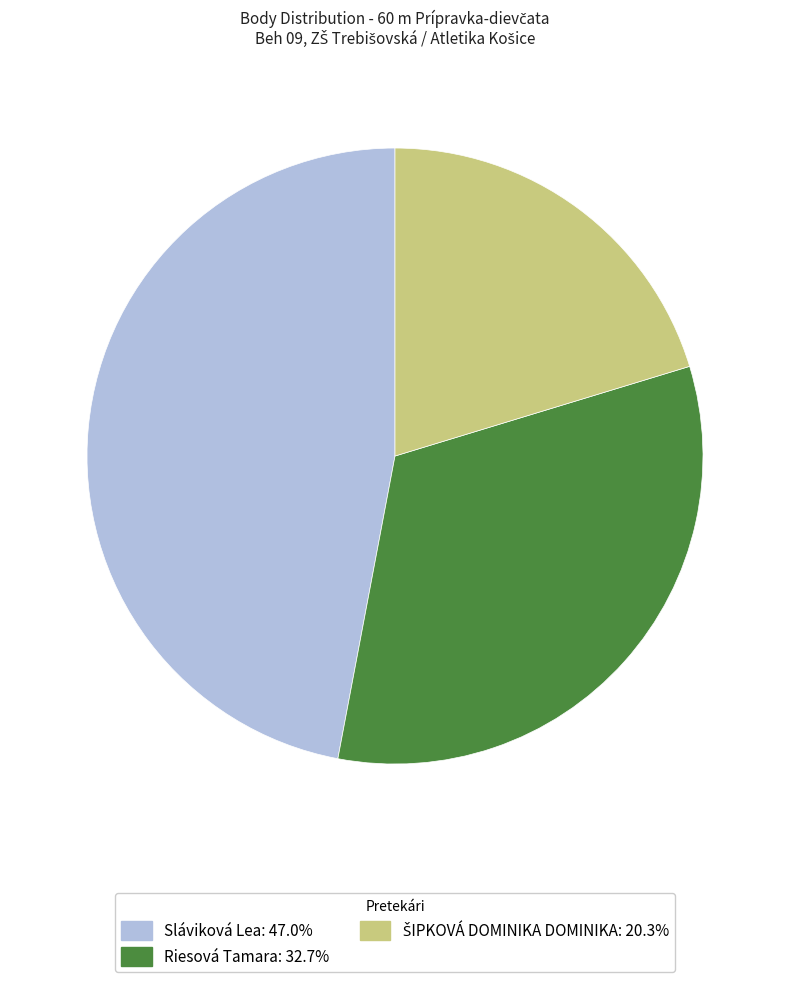

Between Sláviková Lea and Riesová Tamara, which is larger?

Sláviková Lea